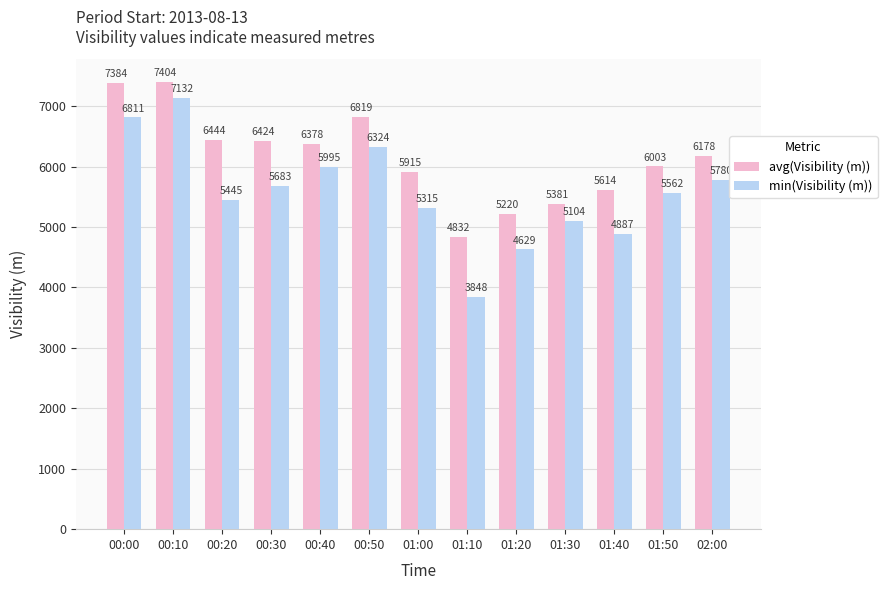

Is it true that avg(Visibility (m)) equals 9557 at 01:50?

False